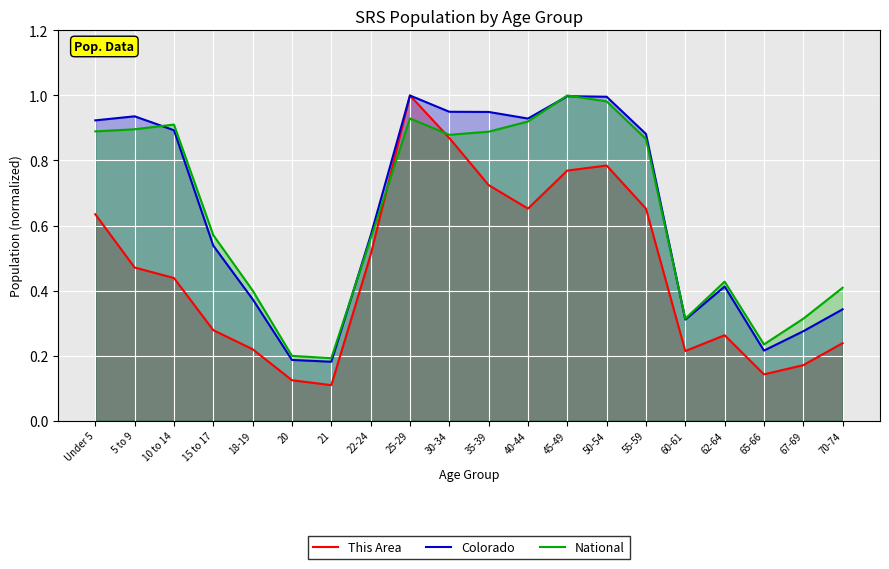

Is the value of National at 10 to 14 greater than the value of Colorado at 25-29?

No